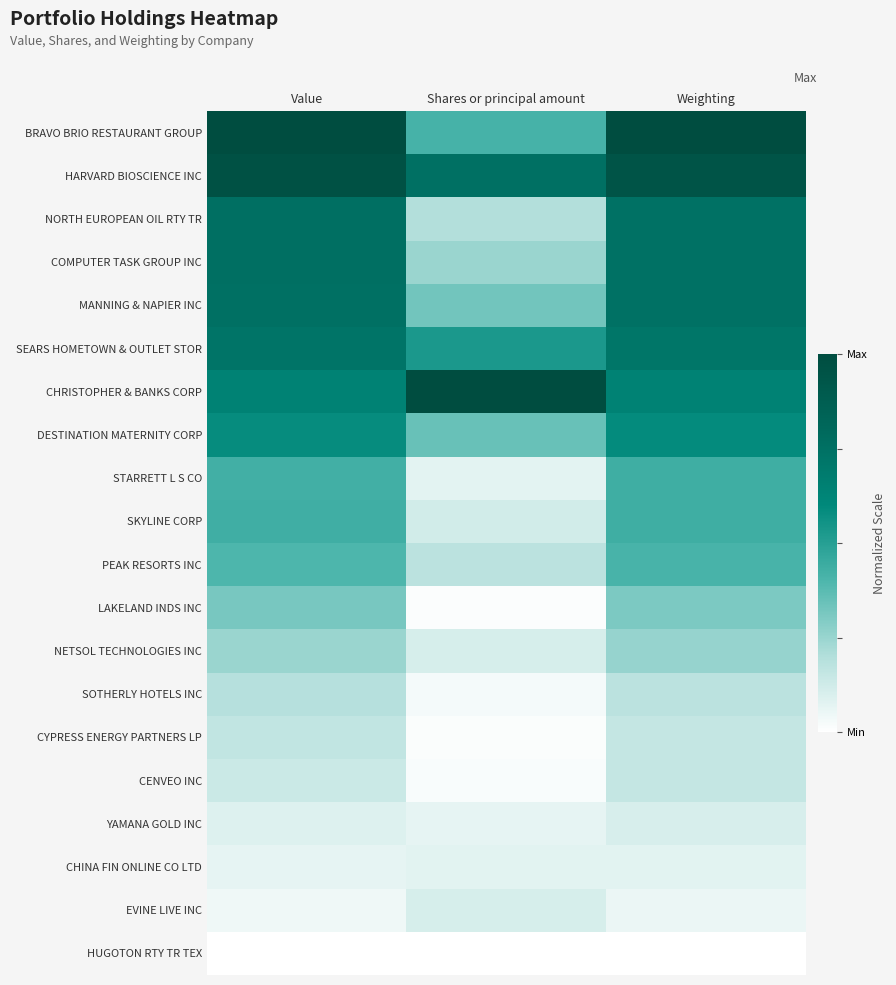

Reading left to right, transcribe all the data shown in this chart.

BRAVO BRIO RESTAURANT GROUP: Value=1.0	Shares or principal amount=0.4	Weighting=1.0
HARVARD BIOSCIENCE INC: Value=1.0	Shares or principal amount=0.8	Weighting=0.9
NORTH EUROPEAN OIL RTY TR: Value=0.8	Shares or principal amount=0.2	Weighting=0.7
COMPUTER TASK GROUP INC: Value=0.8	Shares or principal amount=0.2	Weighting=0.7
MANNING & NAPIER INC: Value=0.8	Shares or principal amount=0.3	Weighting=0.7
SEARS HOMETOWN & OUTLET STOR: Value=0.7	Shares or principal amount=0.5	Weighting=0.7
CHRISTOPHER & BANKS CORP: Value=0.6	Shares or principal amount=1.0	Weighting=0.6
DESTINATION MATERNITY CORP: Value=0.6	Shares or principal amount=0.3	Weighting=0.6
STARRETT L S CO: Value=0.4	Shares or principal amount=0.1	Weighting=0.4
SKYLINE CORP: Value=0.4	Shares or principal amount=0.1	Weighting=0.4
PEAK RESORTS INC: Value=0.4	Shares or principal amount=0.2	Weighting=0.4
LAKELAND INDS INC: Value=0.3	Shares or principal amount=0.0	Weighting=0.3
NETSOL TECHNOLOGIES INC: Value=0.2	Shares or principal amount=0.1	Weighting=0.3
SOTHERLY HOTELS INC: Value=0.2	Shares or principal amount=0.0	Weighting=0.2
CYPRESS ENERGY PARTNERS LP: Value=0.2	Shares or principal amount=0.0	Weighting=0.2
CENVEO INC: Value=0.1	Shares or principal amount=0.0	Weighting=0.2
YAMANA GOLD INC: Value=0.1	Shares or principal amount=0.1	Weighting=0.1
CHINA FIN ONLINE CO LTD: Value=0.1	Shares or principal amount=0.1	Weighting=0.1
EVINE LIVE INC: Value=0.0	Shares or principal amount=0.1	Weighting=0.1
HUGOTON RTY TR TEX: Value=0.0	Shares or principal amount=0.0	Weighting=0.0